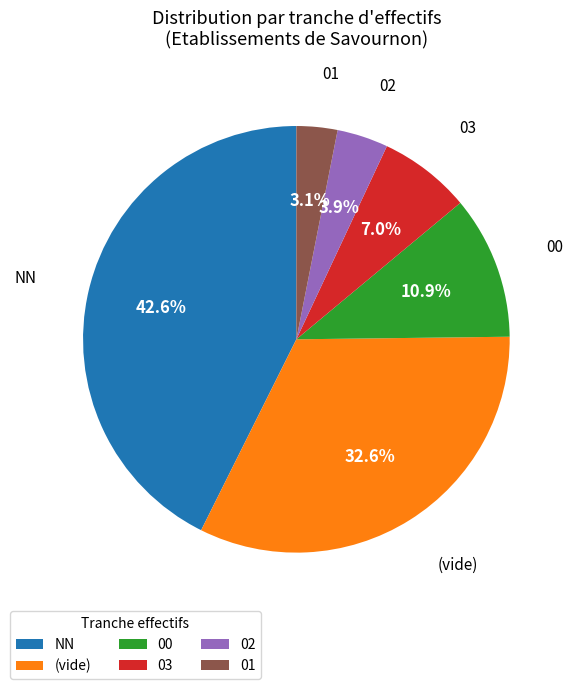

What is the ratio of the value at NN to the value at 00?

3.9